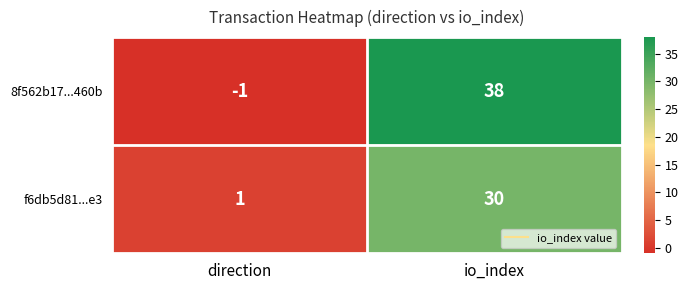

Reading right to left, list all the values displayed in this chart.

8f562b17...460b: 38	-1
f6db5d81...e3: 30	1